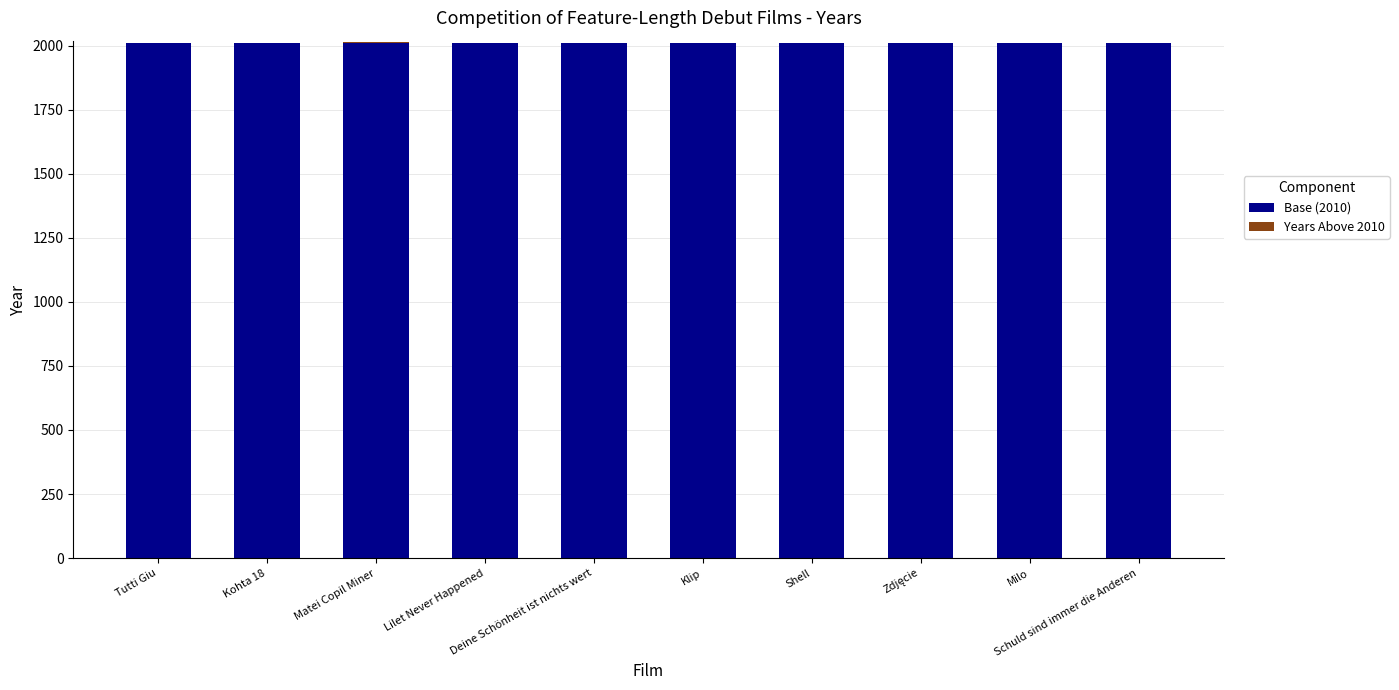

What is the label of the 3rd bar from the right?

Zdjęcie